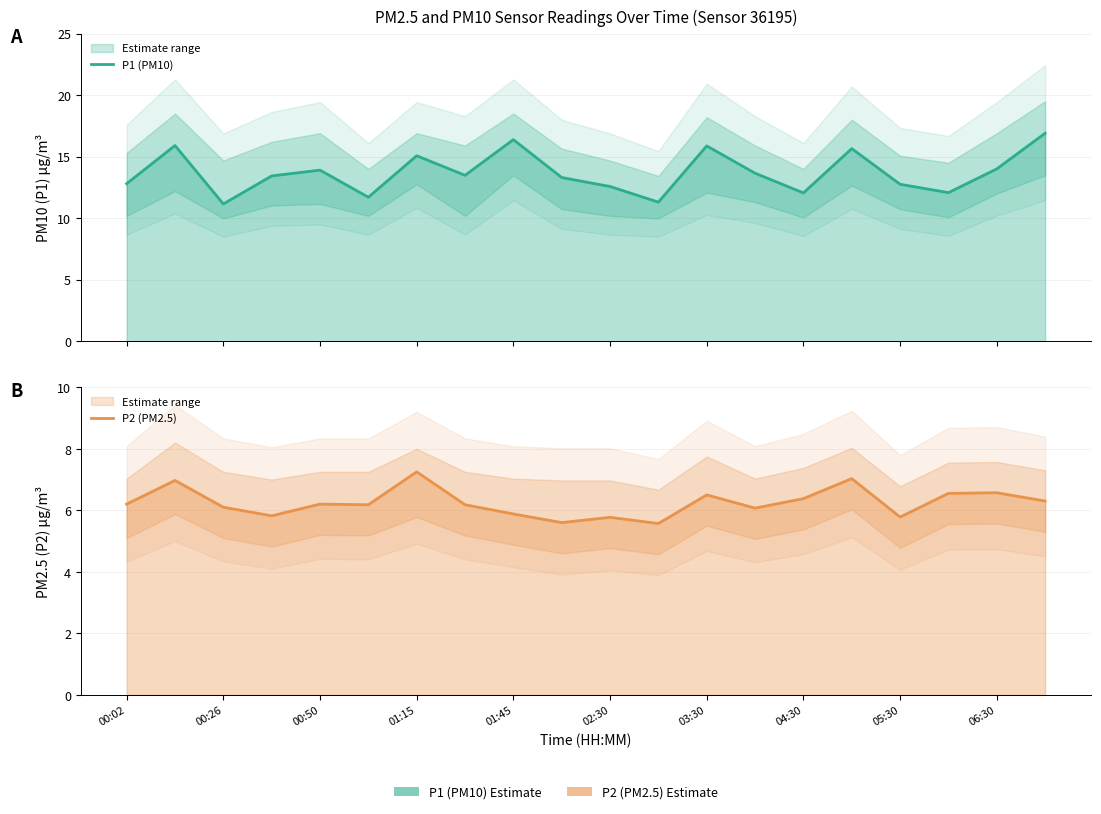

True or false: P2 (PM2.5) and P1 (PM10) cross at least once.

False